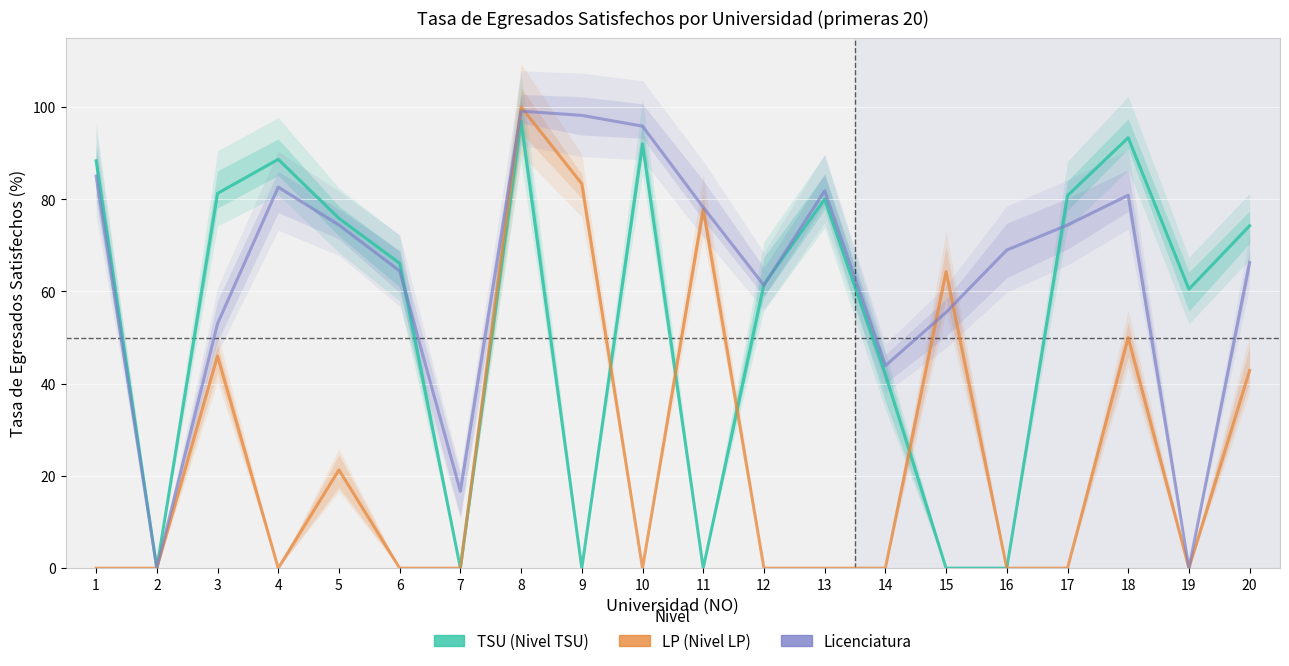

What is the greatest value displayed?

100.0